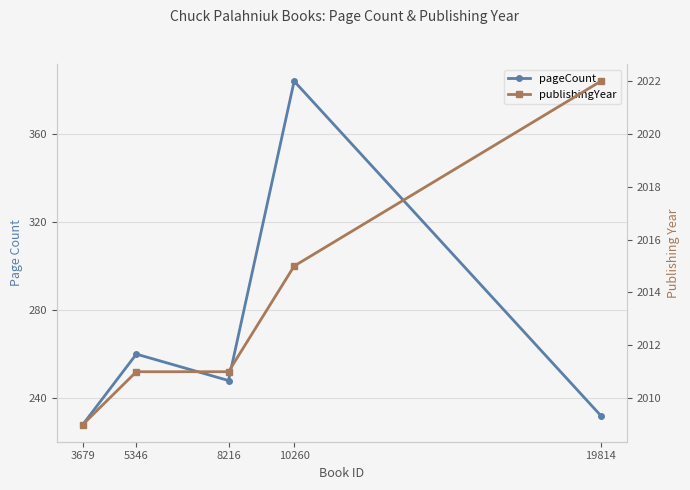

What is the lowest value of the pageCount series?

228